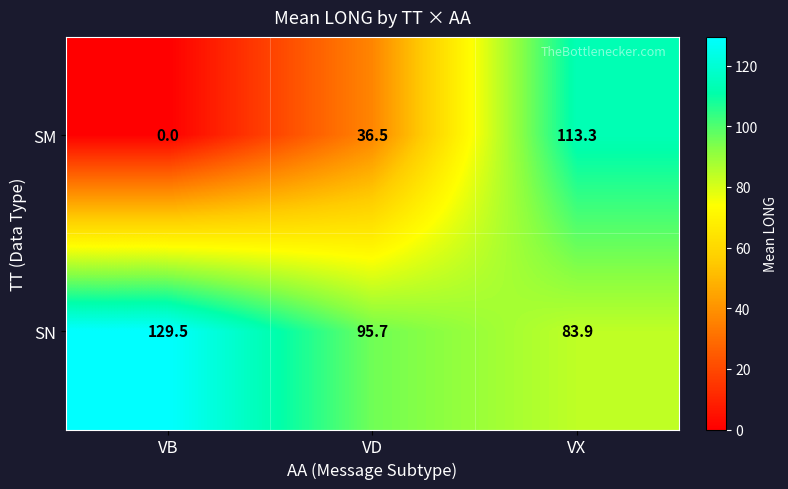

The SM series shows 36.5 at VD. True or false?

True